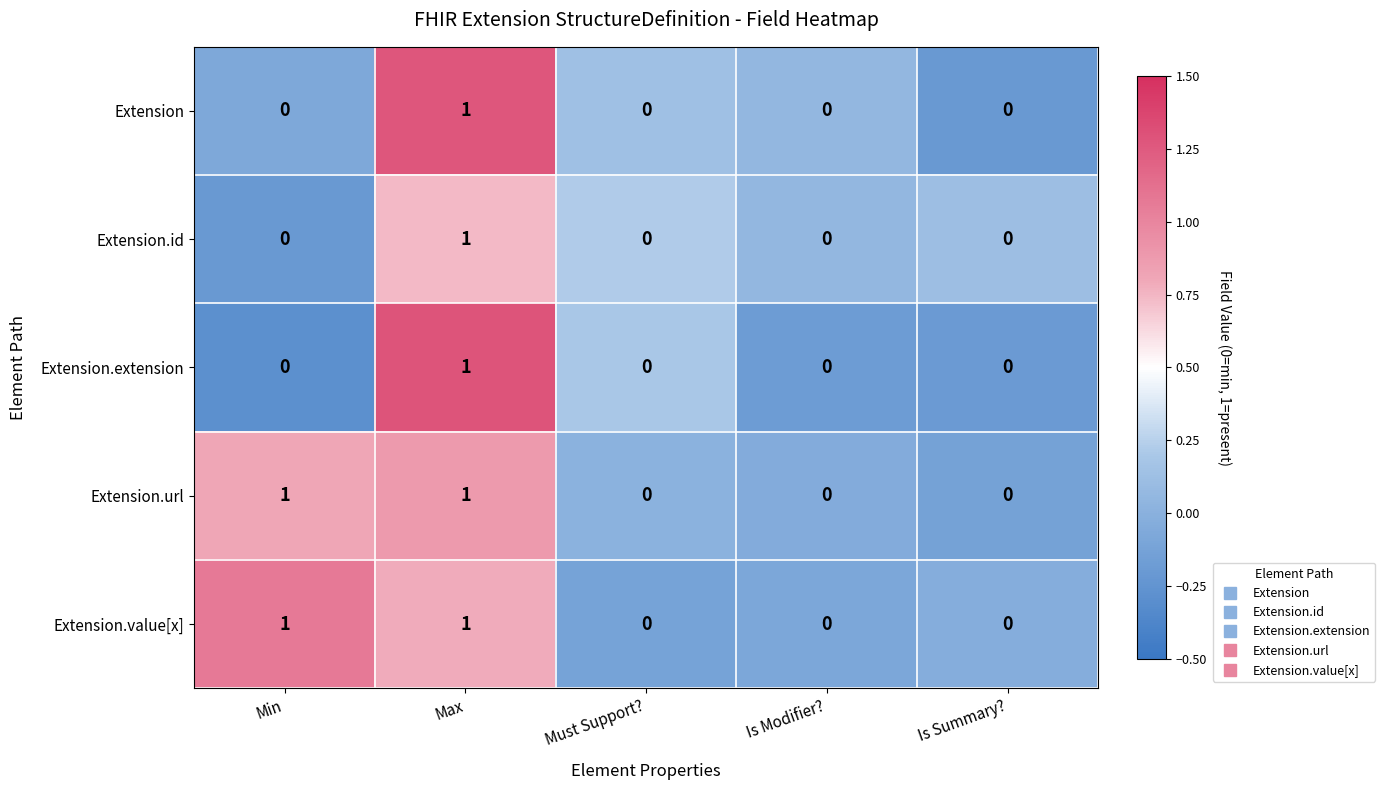

How many Extension.value[x] values are between 0 and 1?

5